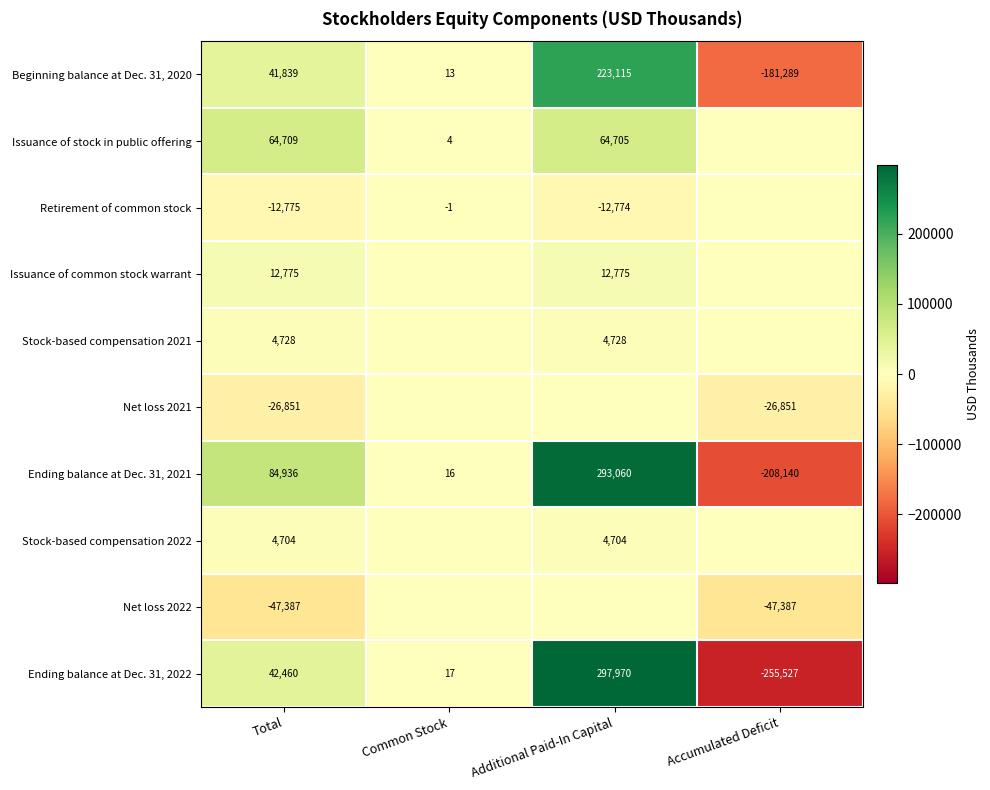

What is the minimum value shown in the chart?

-255527